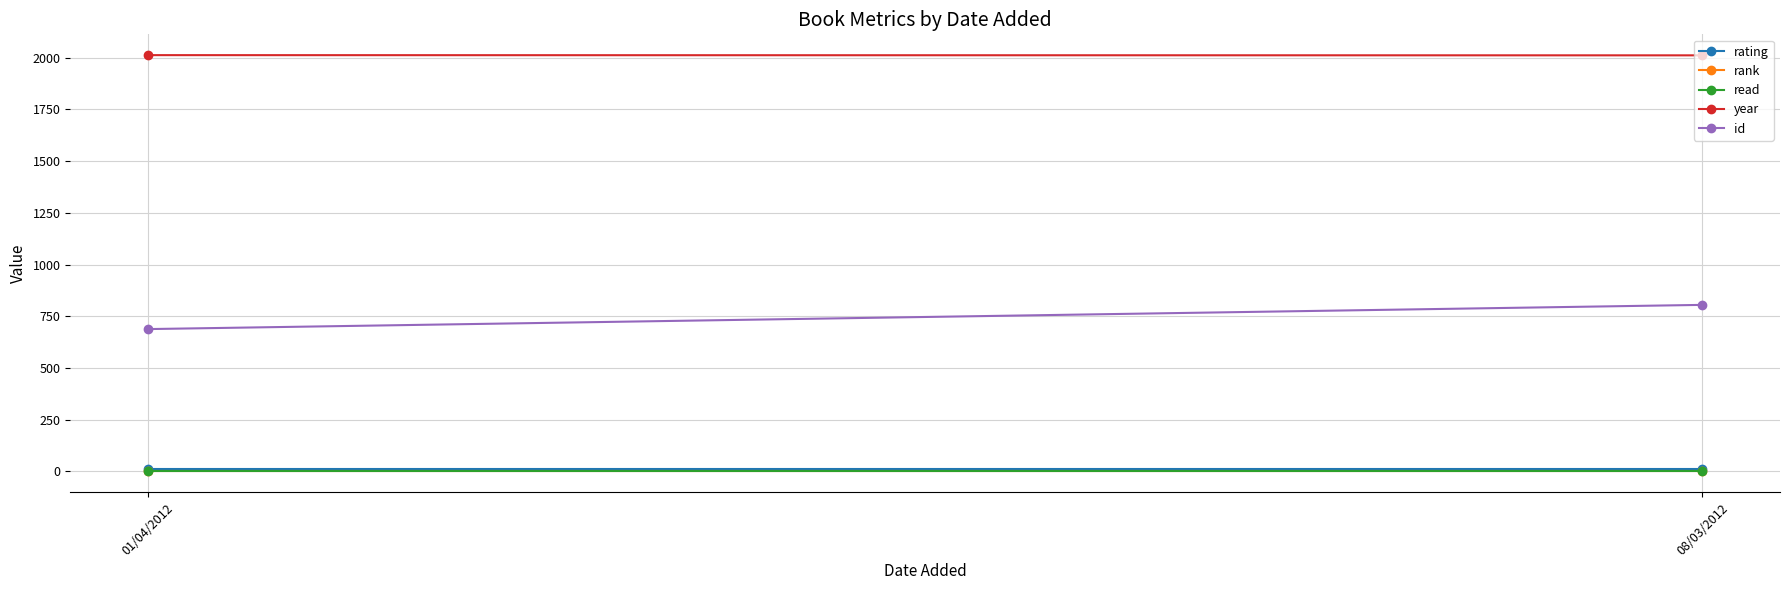

What is the value of the rating point at the 1st from the left?

10